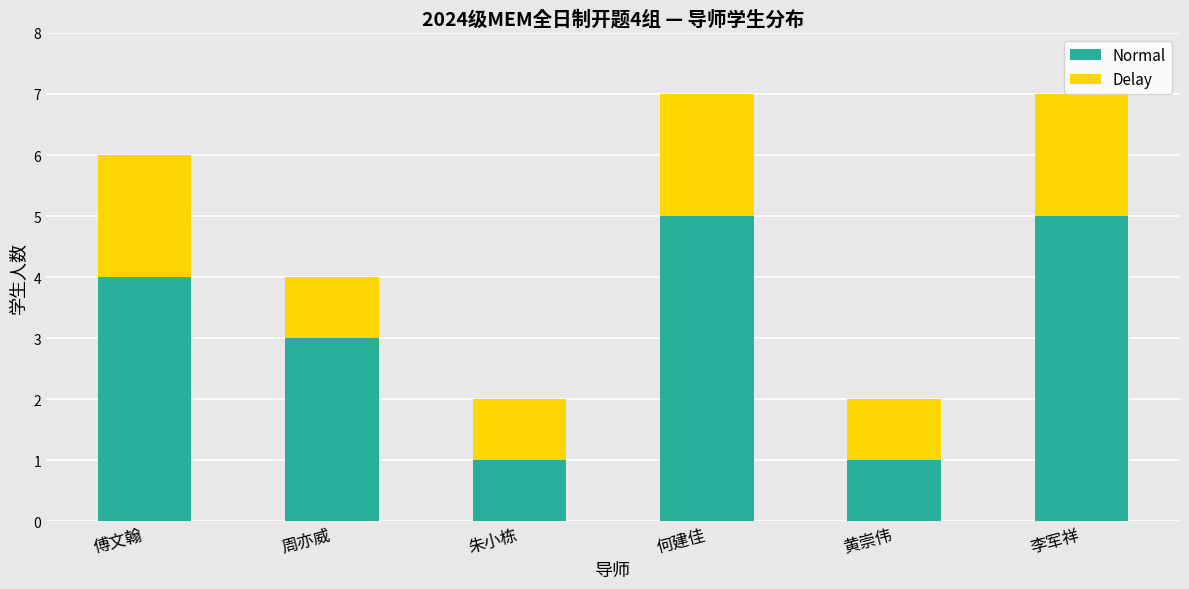

Count the number of categories in the chart.

6